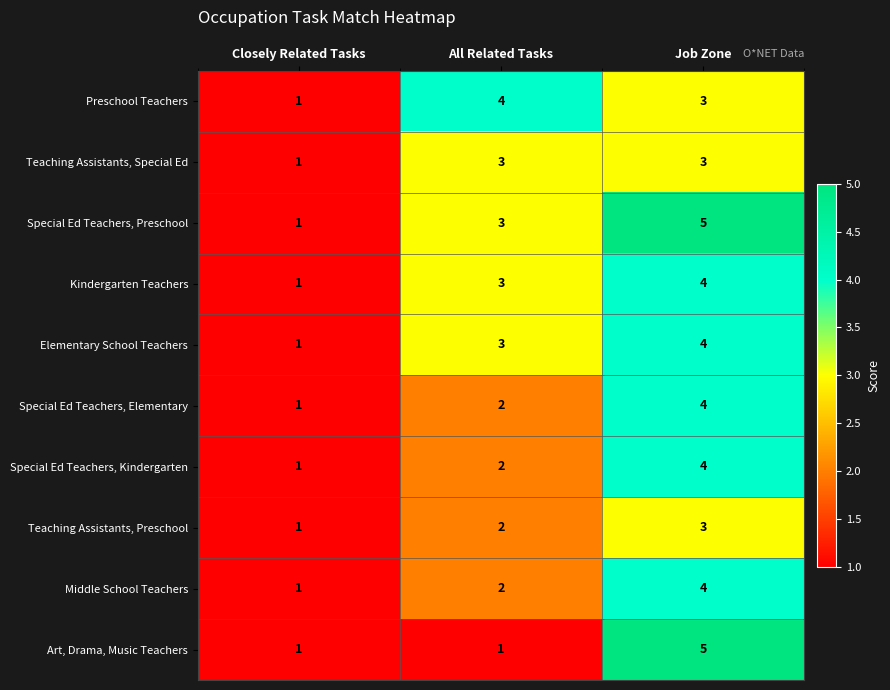

At which category is the sum across all series the highest?

Job Zone